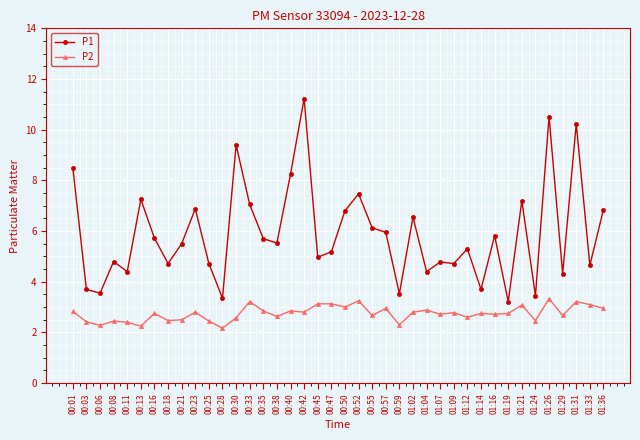

Which series has the largest total across all categories?

P1